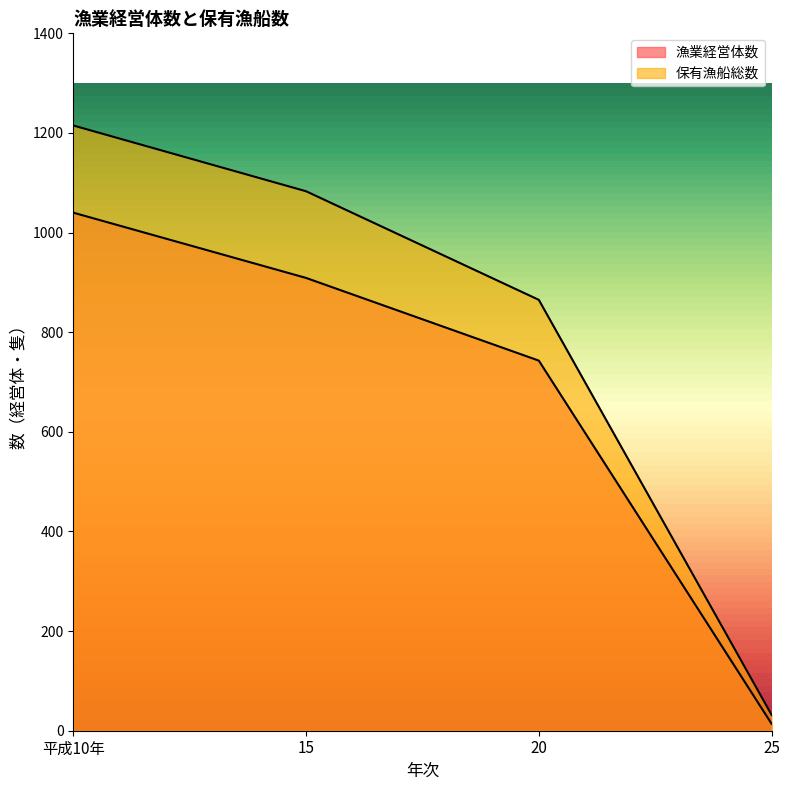

What is the difference between the second highest and second lowest values in the 漁業経営体数 series?

166